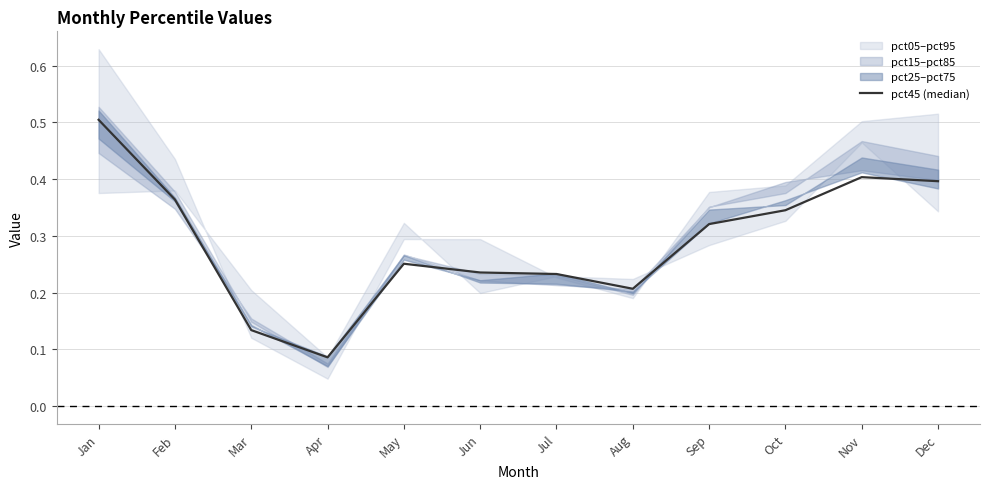

Reading right to left, transcribe all the data shown in this chart.

0.4	0.4	0.3	0.3	0.2	0.2	0.2	0.3	0.1	0.1	0.4	0.5